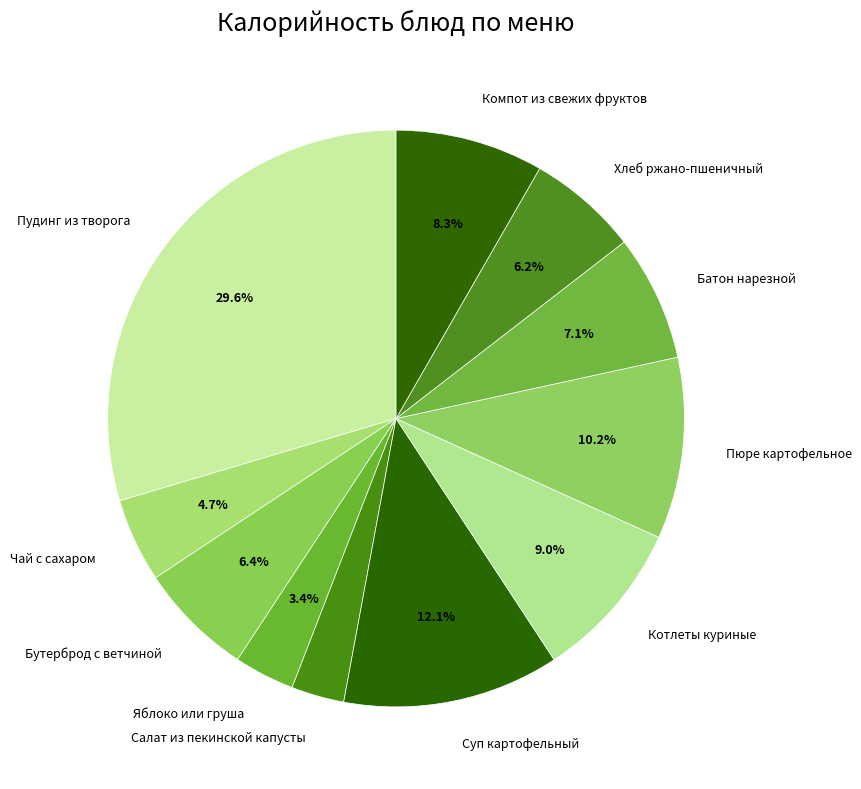

Which category has the biggest portion of the pie?

Пудинг из творога